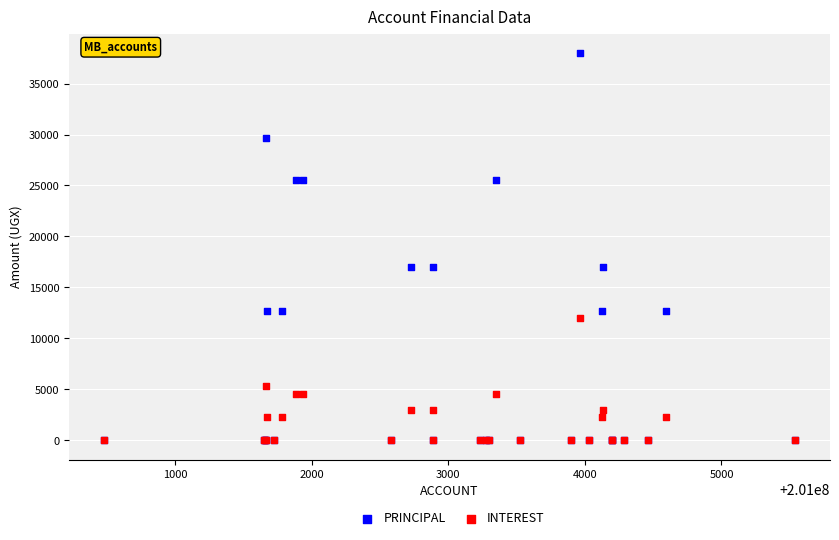

Which series has the widest spread of Y values?

PRINCIPAL